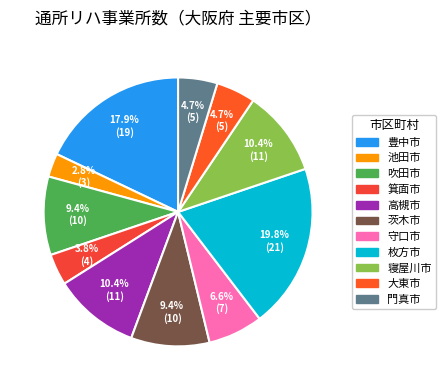

Approximately how many times larger is the value at 枚方市 compared to 箕面市?

5.2